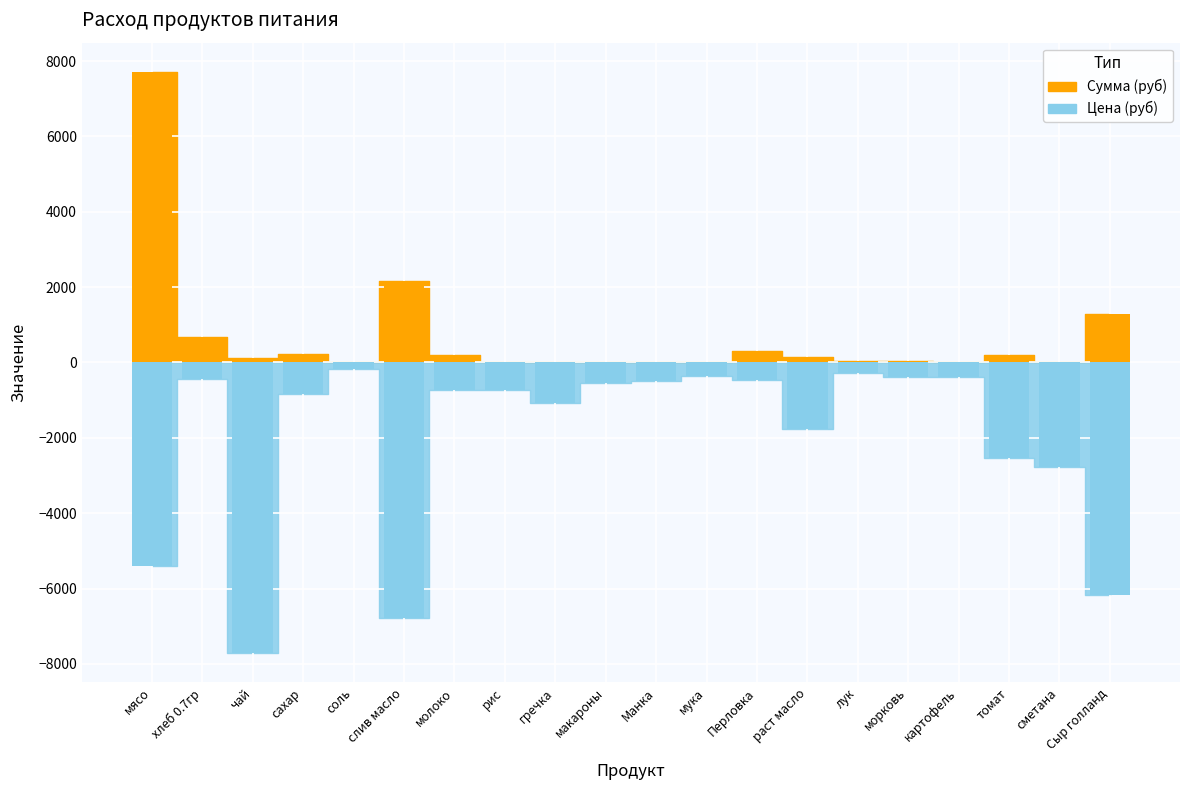

What is the total value across all series at картофель?

-385.9